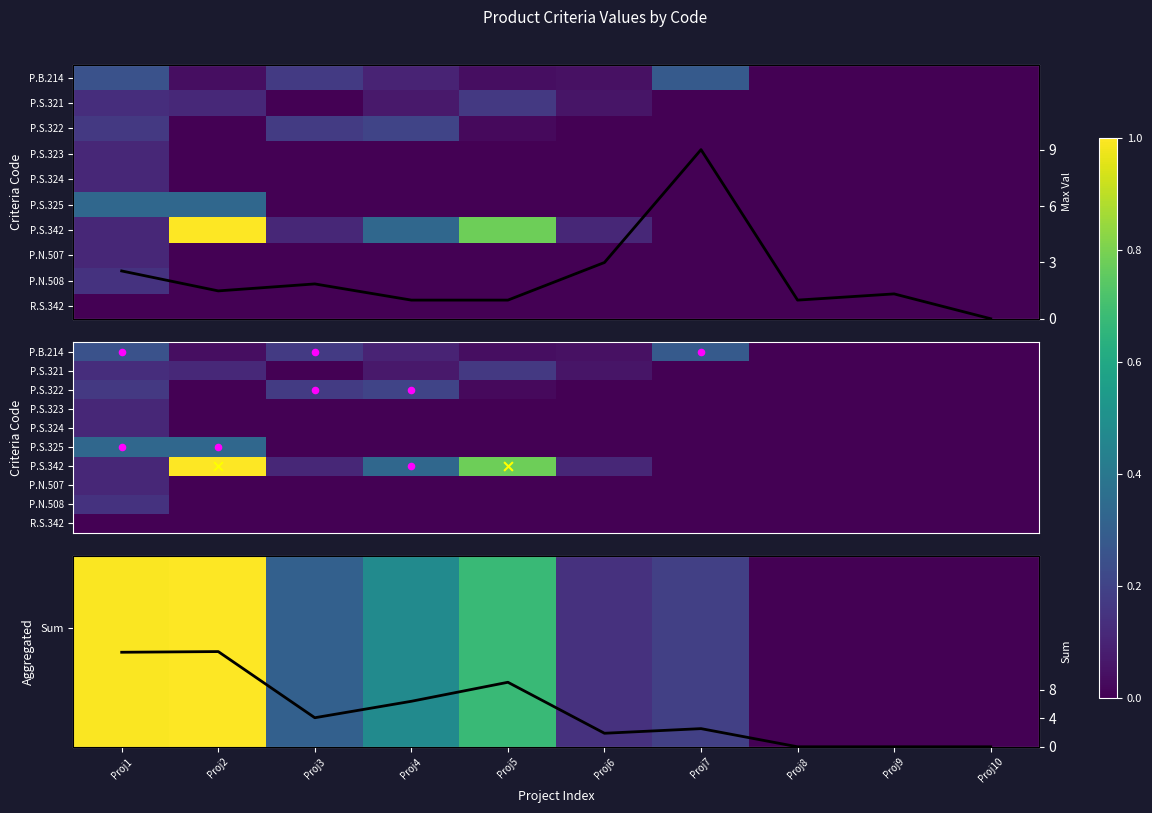

Between Proj1 and Proj5, which is larger?

Proj1